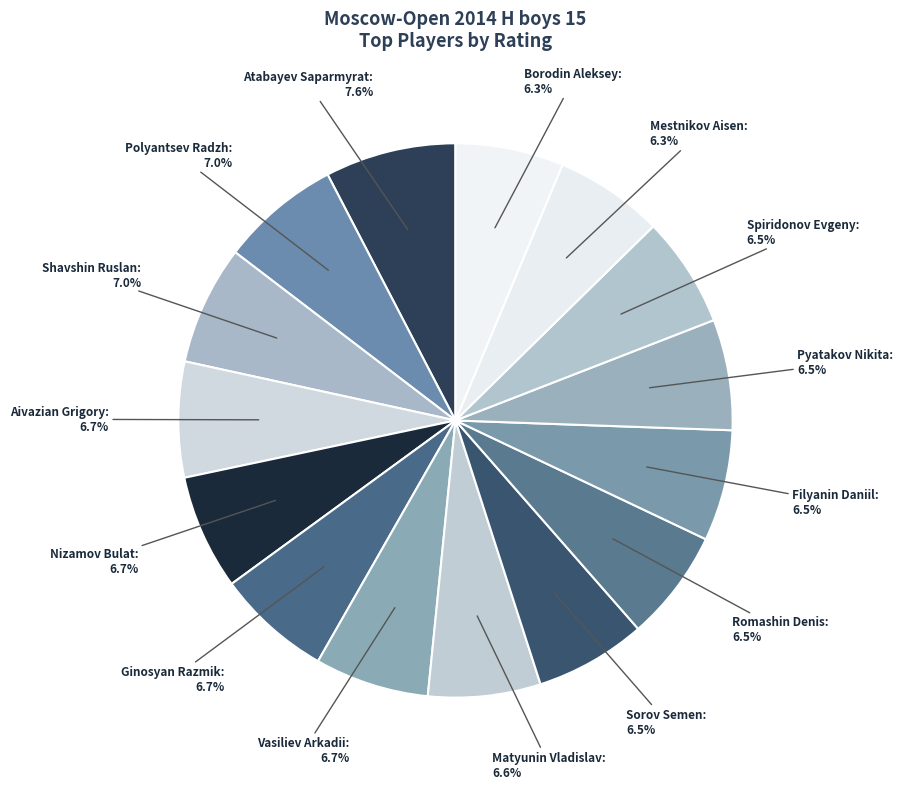

To the nearest percent, what is the average slice percentage?

7%